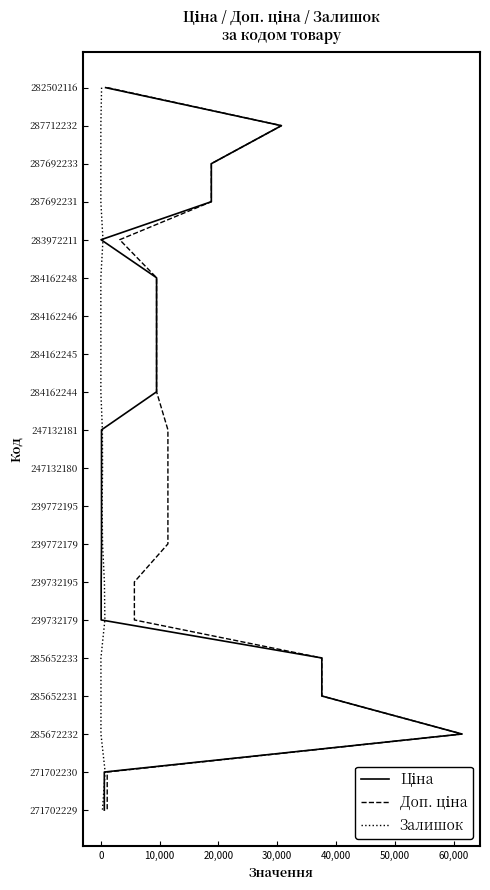

Is the value of Залишок at 0 greater than the value of Доп. ціна at 9?

No